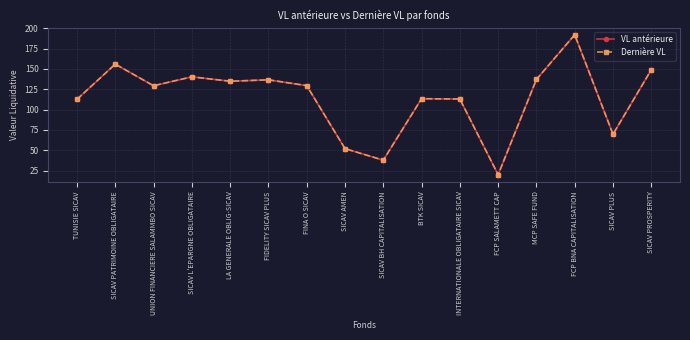

The value of VL antérieure at FIDELITY SICAV PLUS is 136.6. True or false?

True